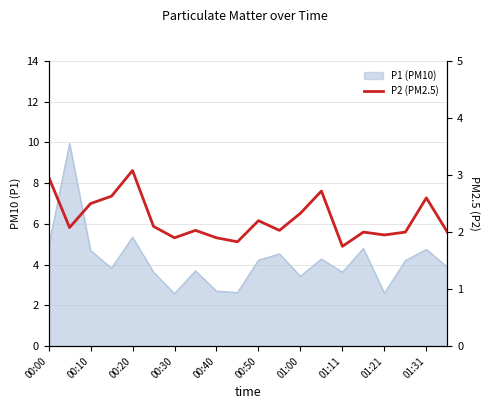

Where does the data first go above 2?

00:00